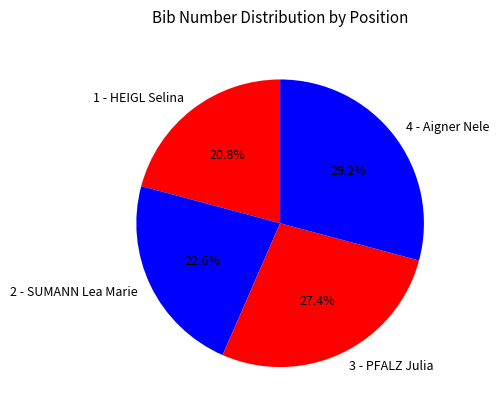

Which category has the biggest portion of the pie?

4 - Aigner Nele